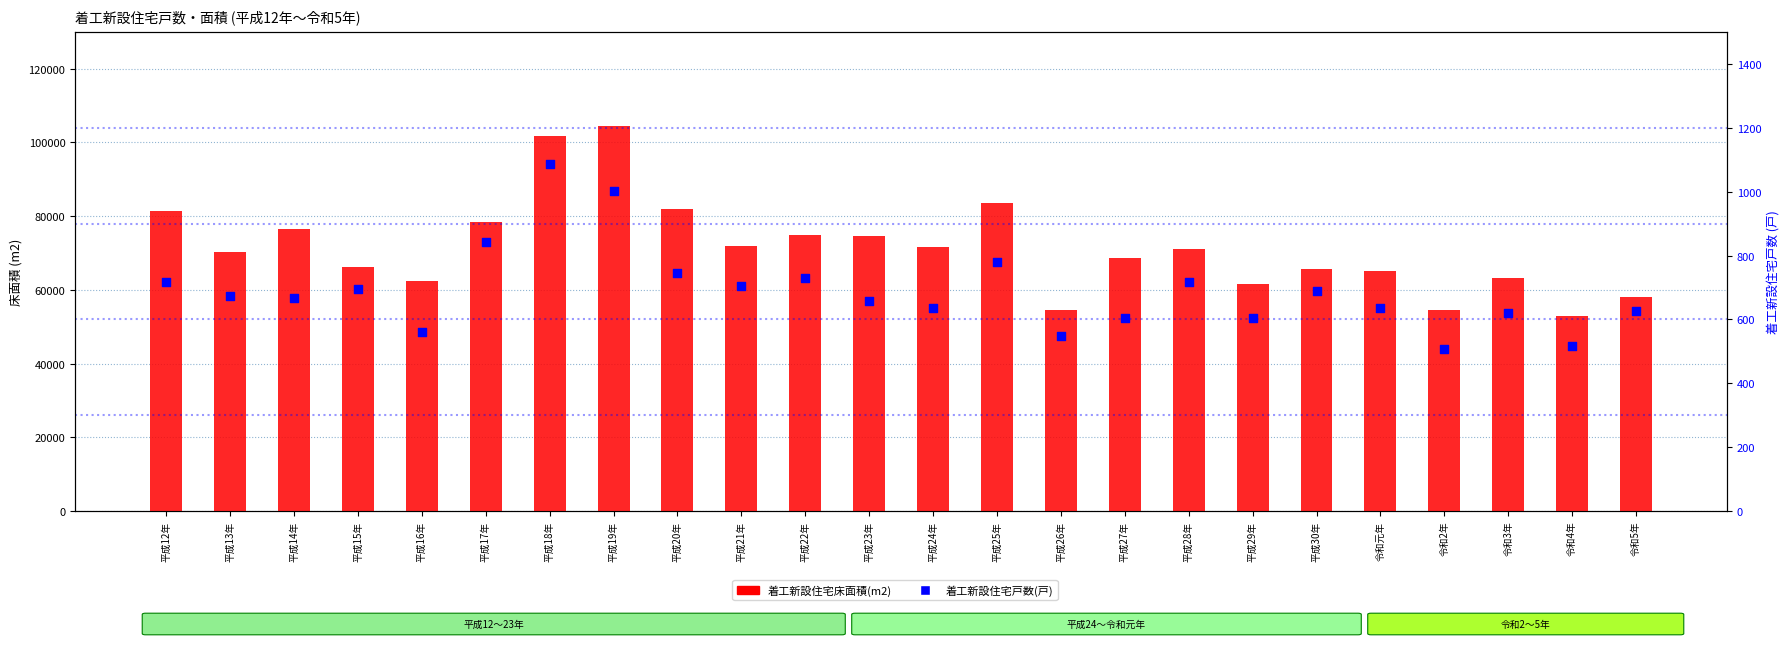

Which series has the largest total across all categories?

着工新設住宅床面積(m2)